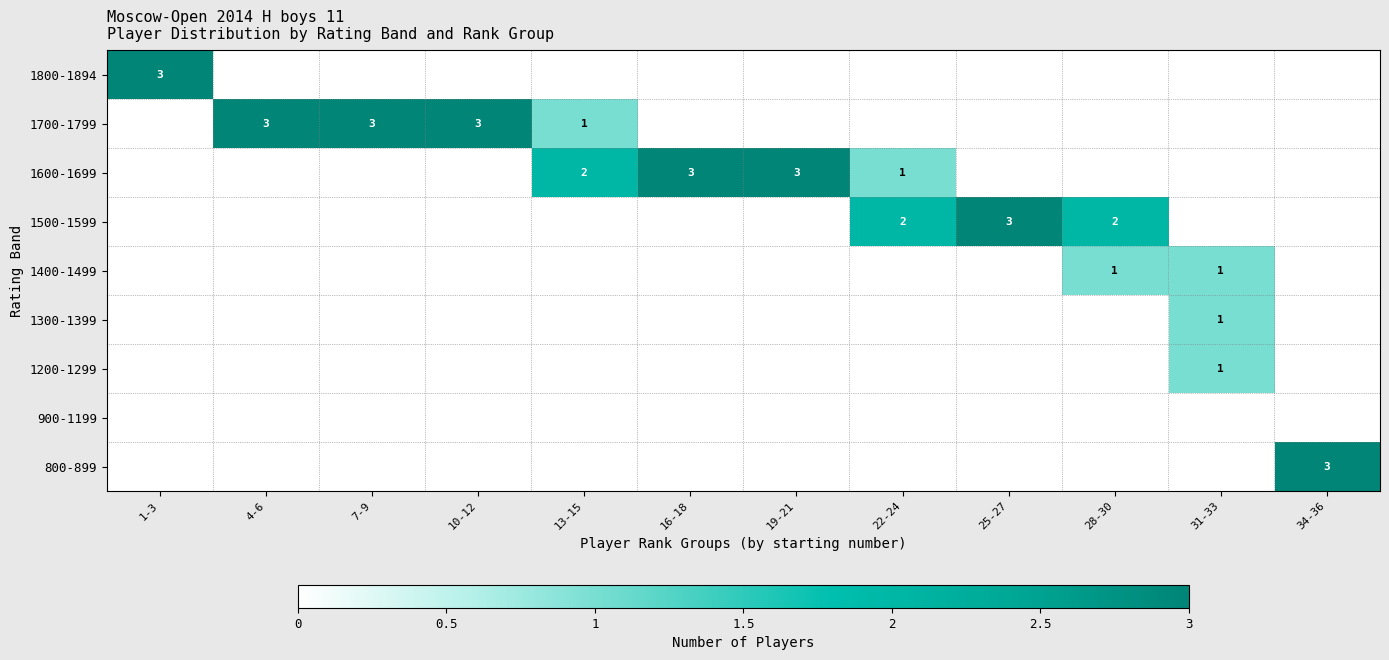

True or false: 1700-1799 has a value of 4 at 4-6.

False